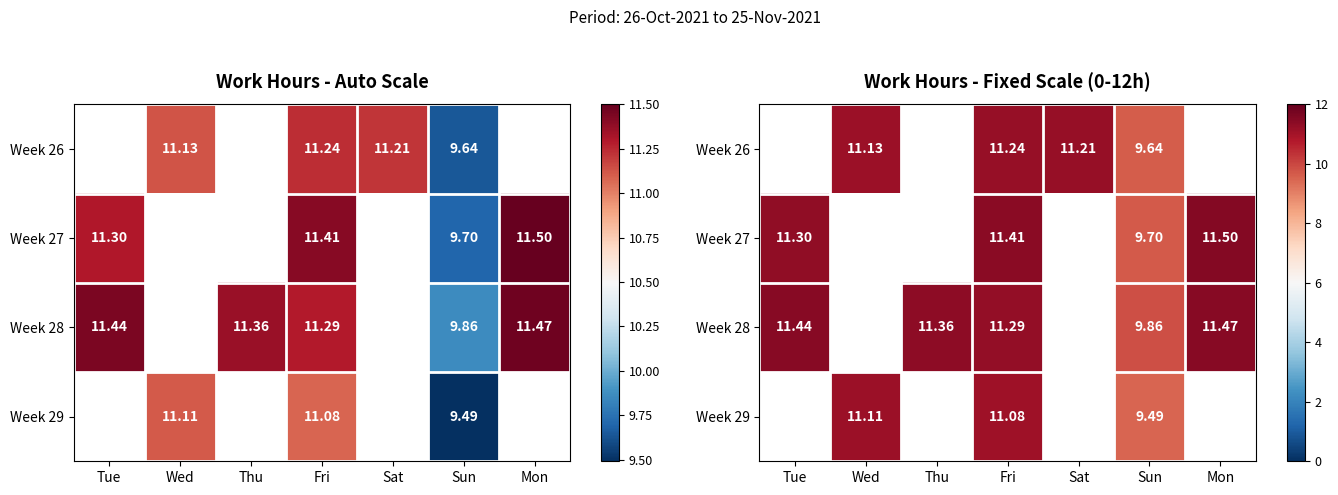

What is the difference between the maximum and minimum values in the Week 28 series?

1.6